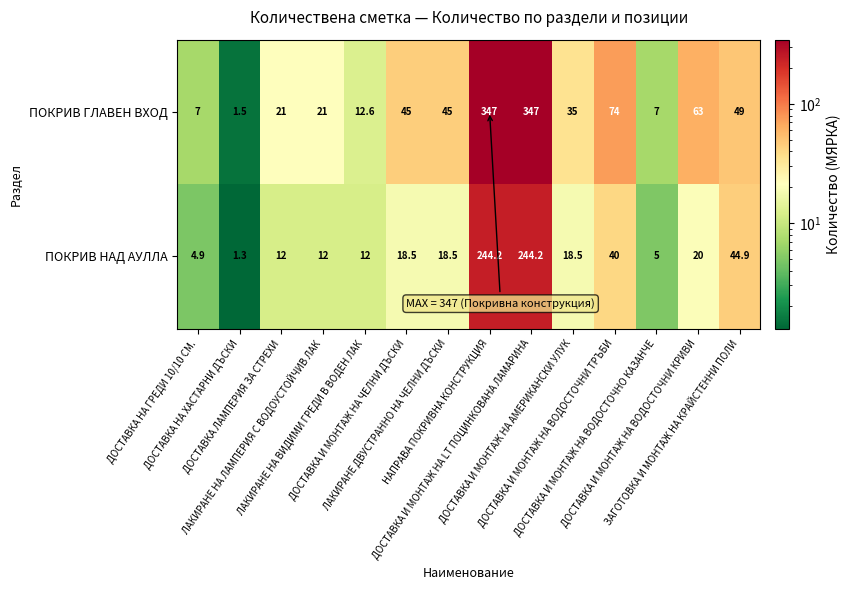

What is the maximum value shown in the chart?

347.0